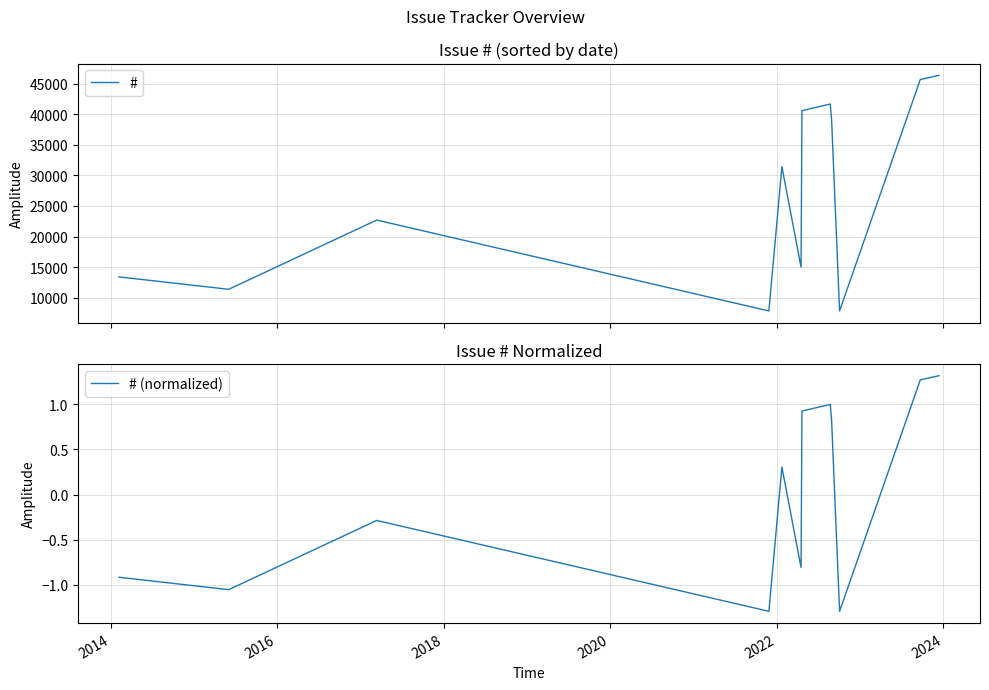

What is the lowest value of the # (normalized) series?

-1.3